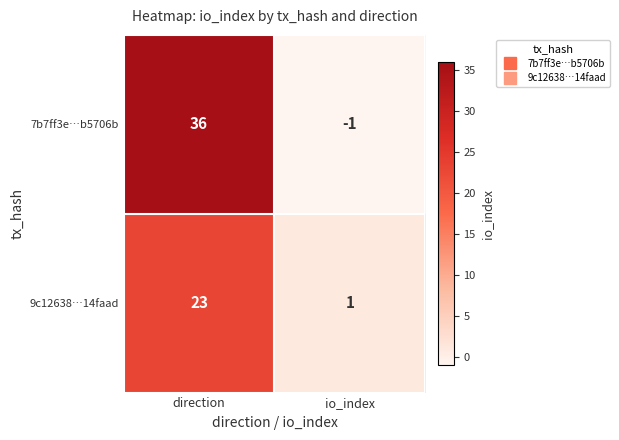

Which series has the largest total across all categories?

7b7ff3e…b5706b